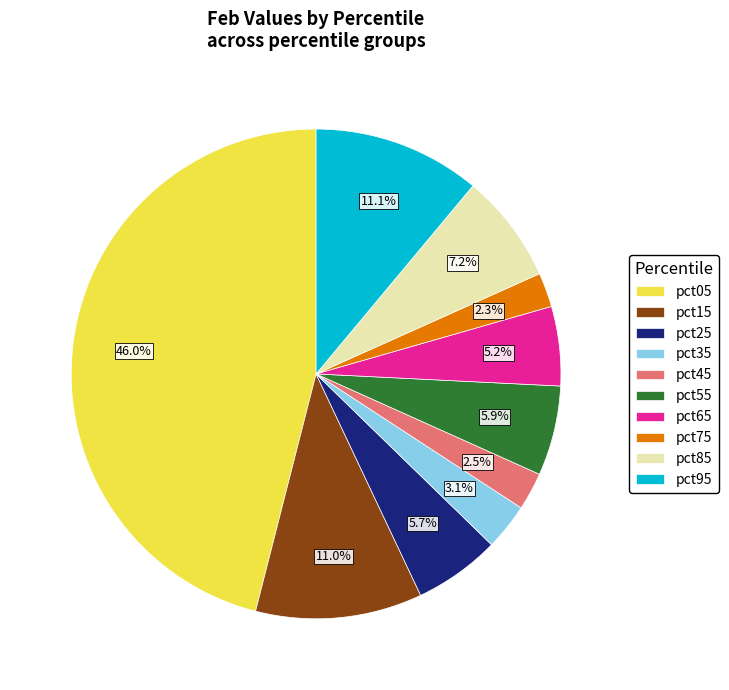

What percentage is NOT represented by pct15?

89.0%